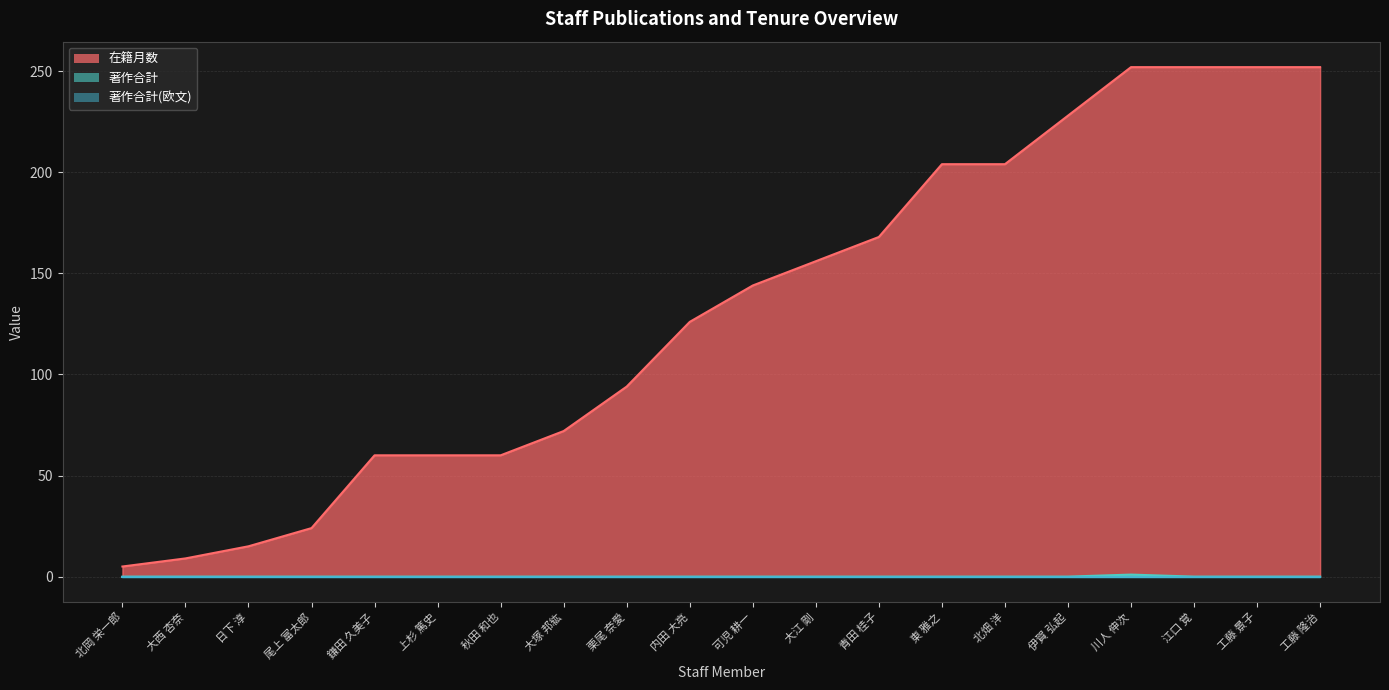

Which series has the widest spread of values?

在籍月数